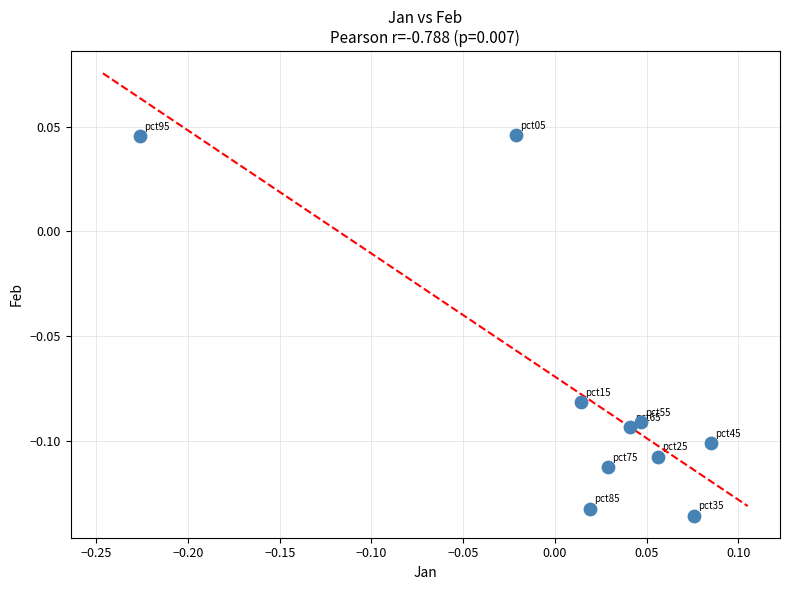

What is the range of X values (max minus min)?

0.3